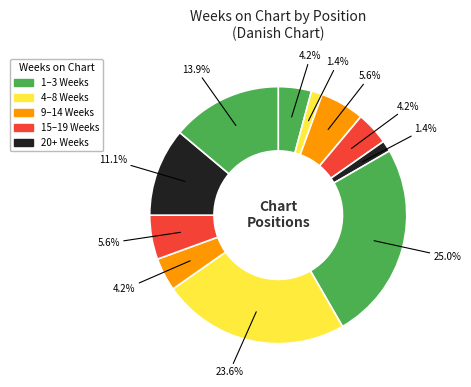

How many slices are in this pie chart?

11